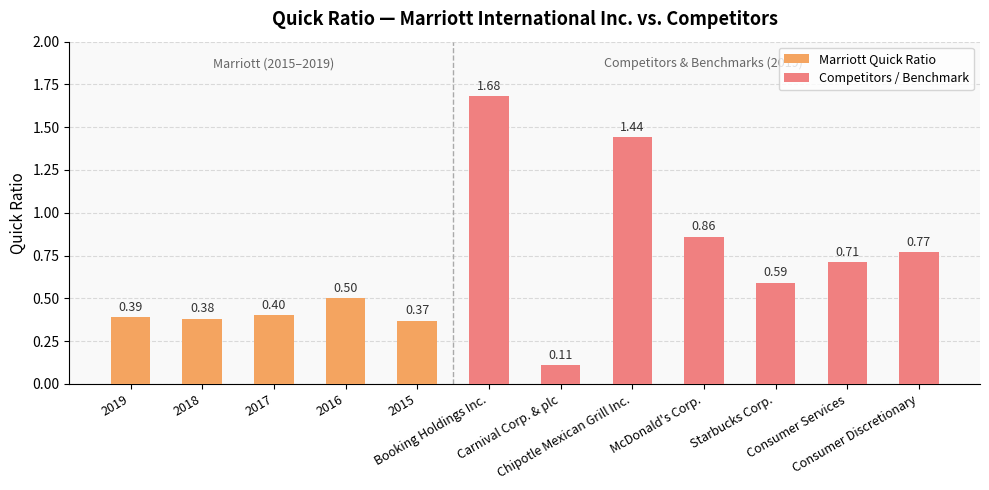

Count the 2019-12-31 values in the range 0 to 1.

5